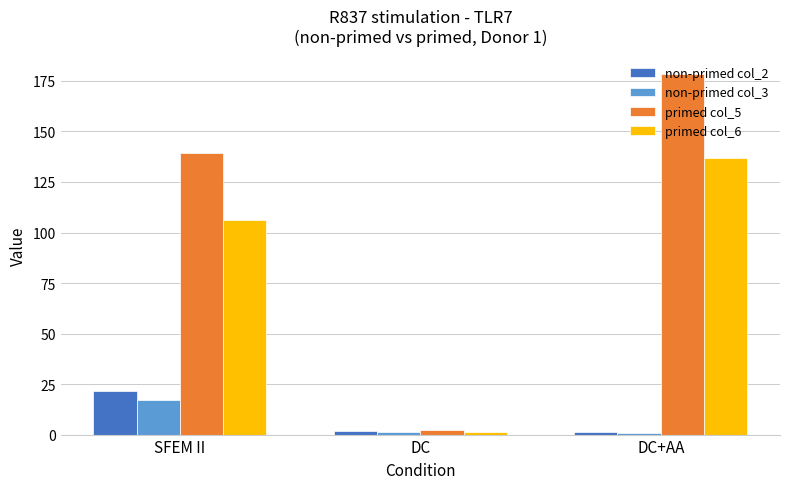

Which series has the largest range (max minus min)?

primed col_5